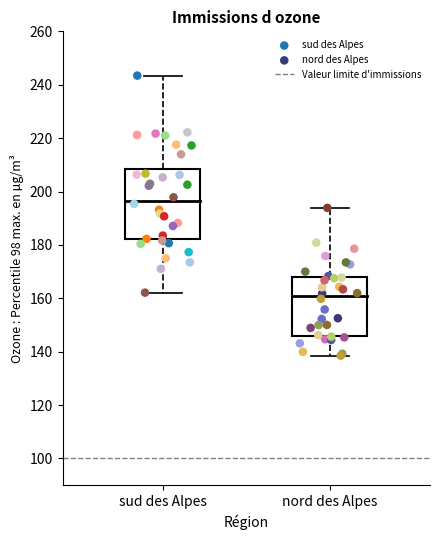

Which series has the widest spread of Y values?

sud des Alpes